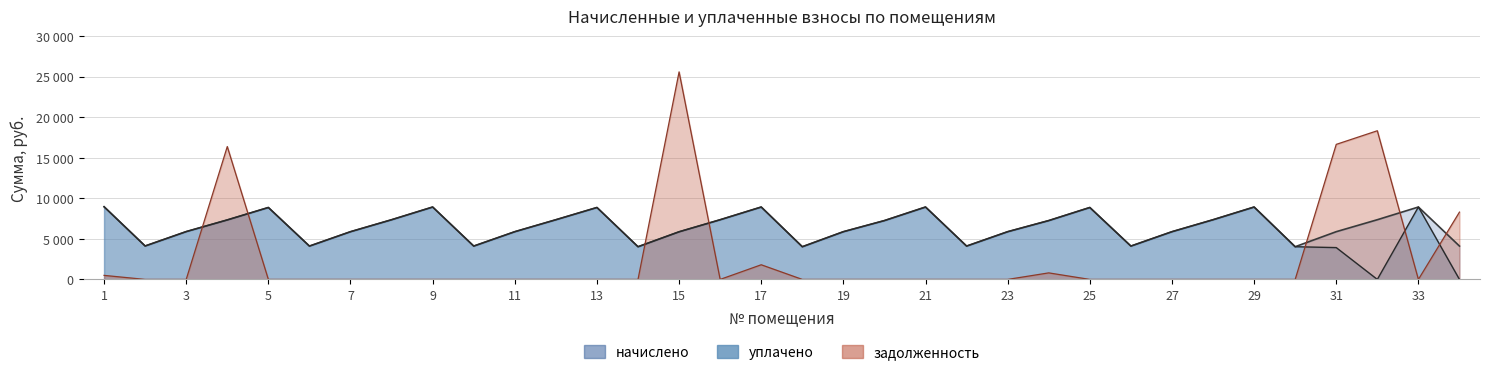

True or false: начислено has a value of 14592.4 at 25.

False